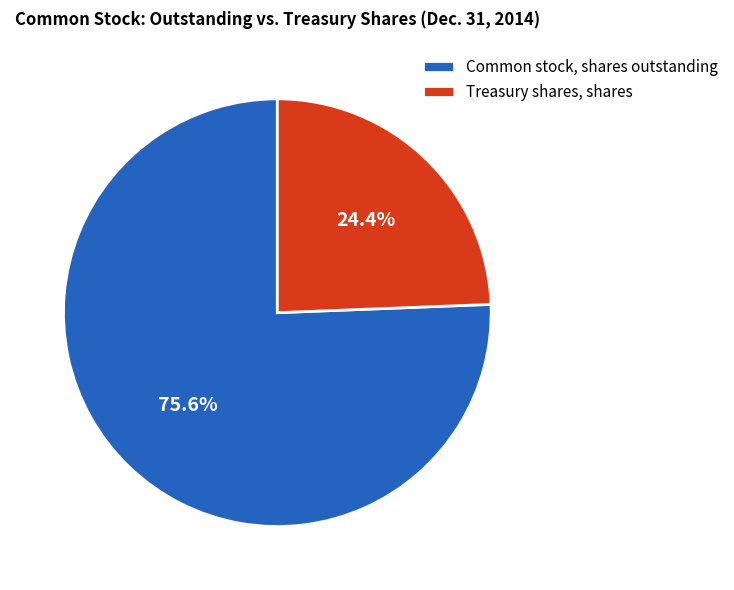

Do Common stock, shares outstanding and Treasury shares, shares together represent more than half of the pie?

Yes